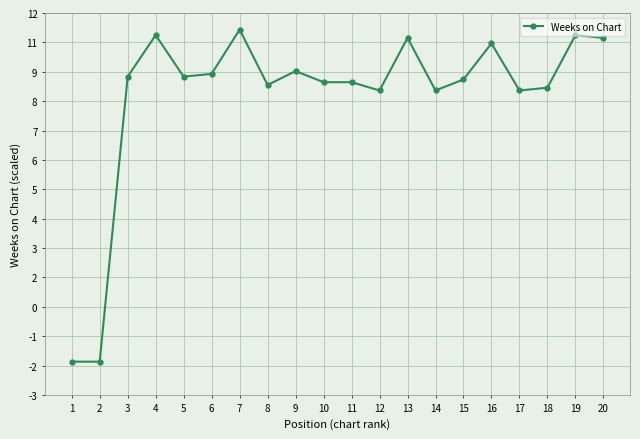

Is this an area chart (filled region under the line)?

No